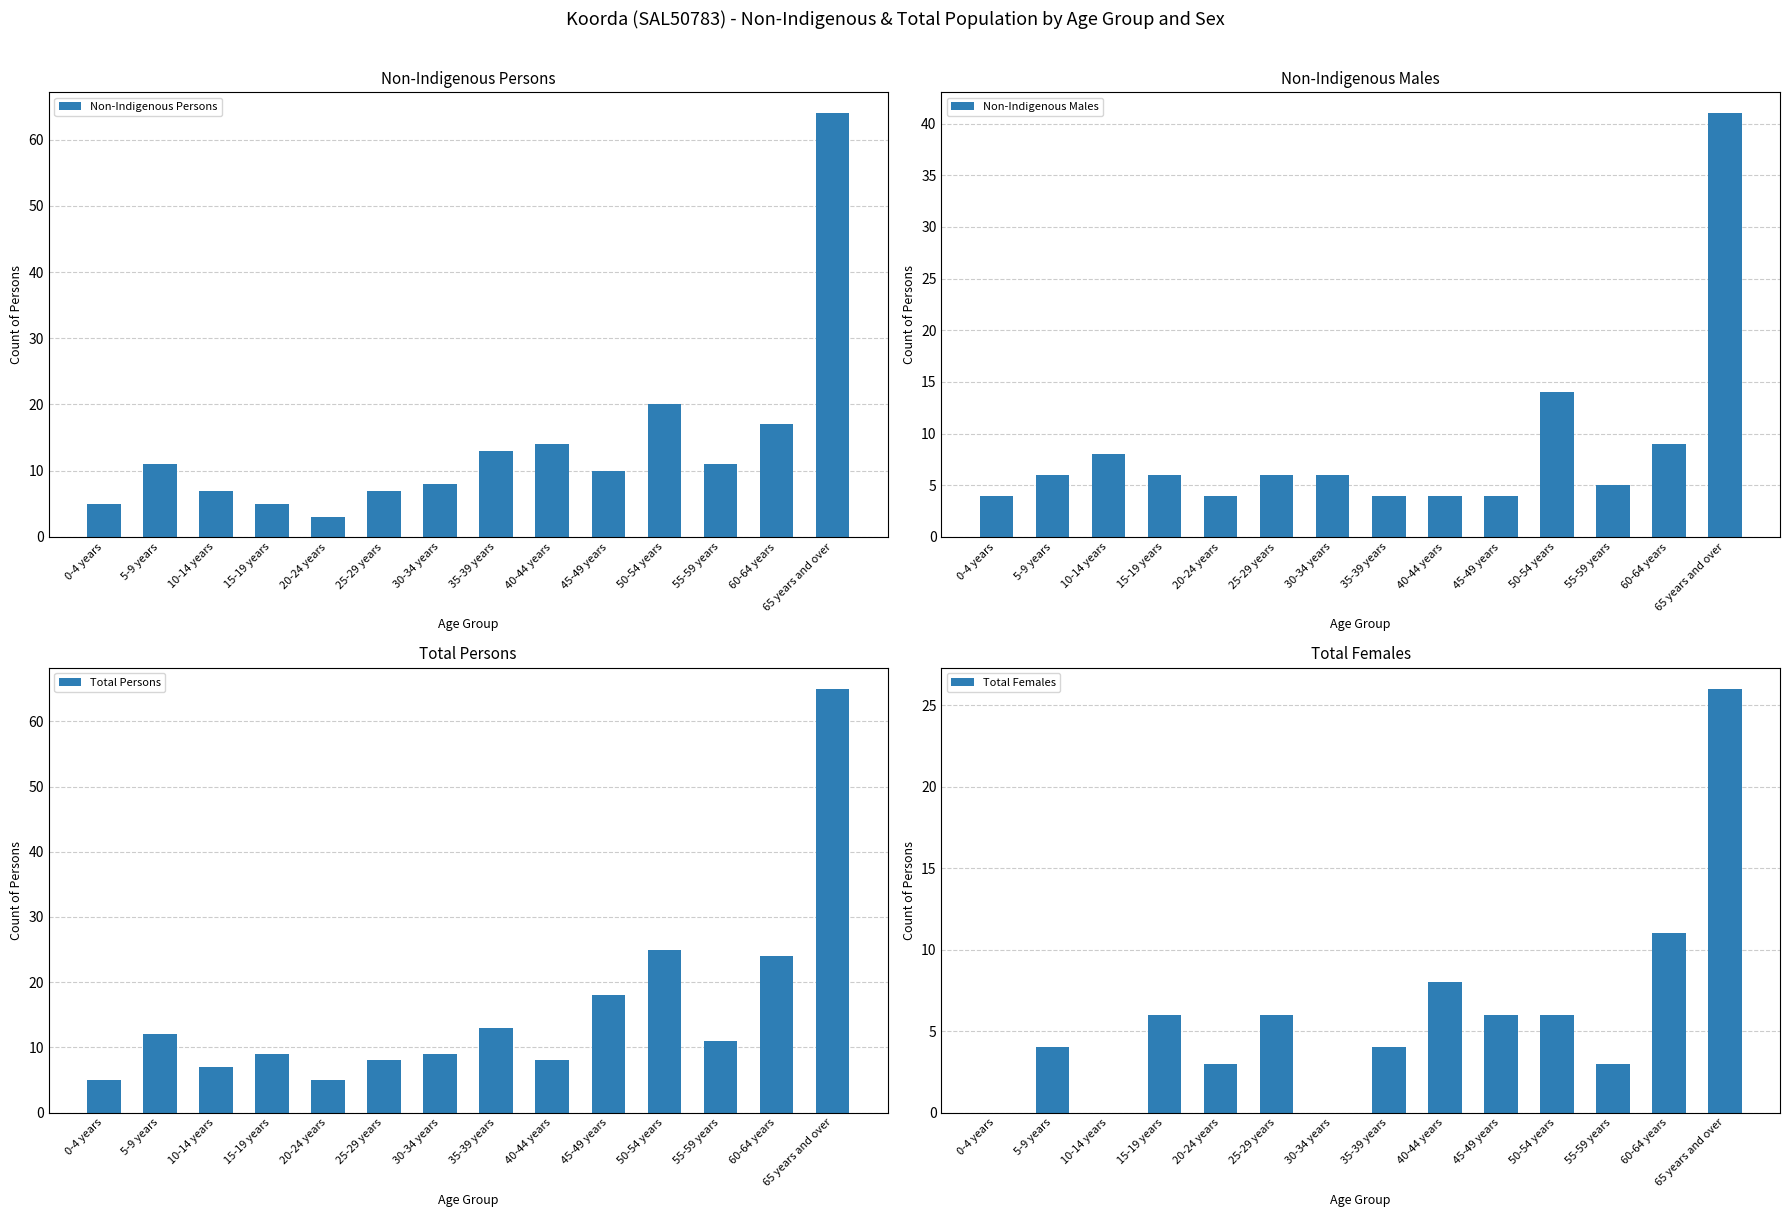

What is the label of the 5th bar from the right?

45-49 years